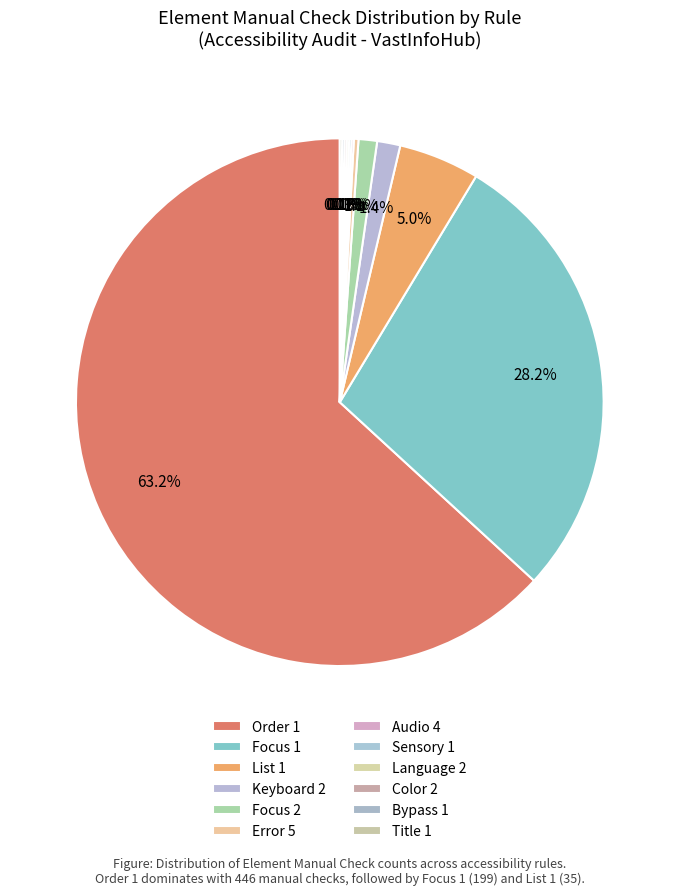

What portion of the pie excludes Keyboard 2?

98.6%